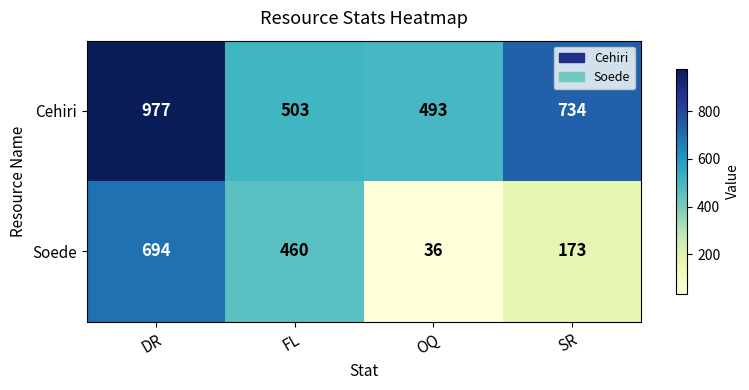

Reading right to left, extract all data points from this chart.

Cehiri: 734	493	503	977
Soede: 173	36	460	694